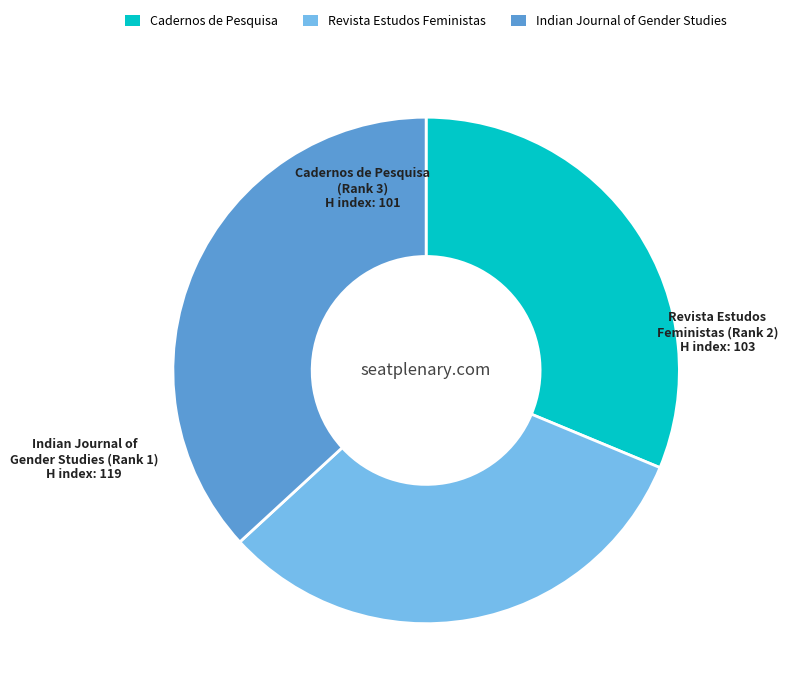

Approximately how many times larger is the value at Indian Journal of Gender Studies (Rank 1) compared to Revista Estudos Feministas (Rank 2)?

1.2